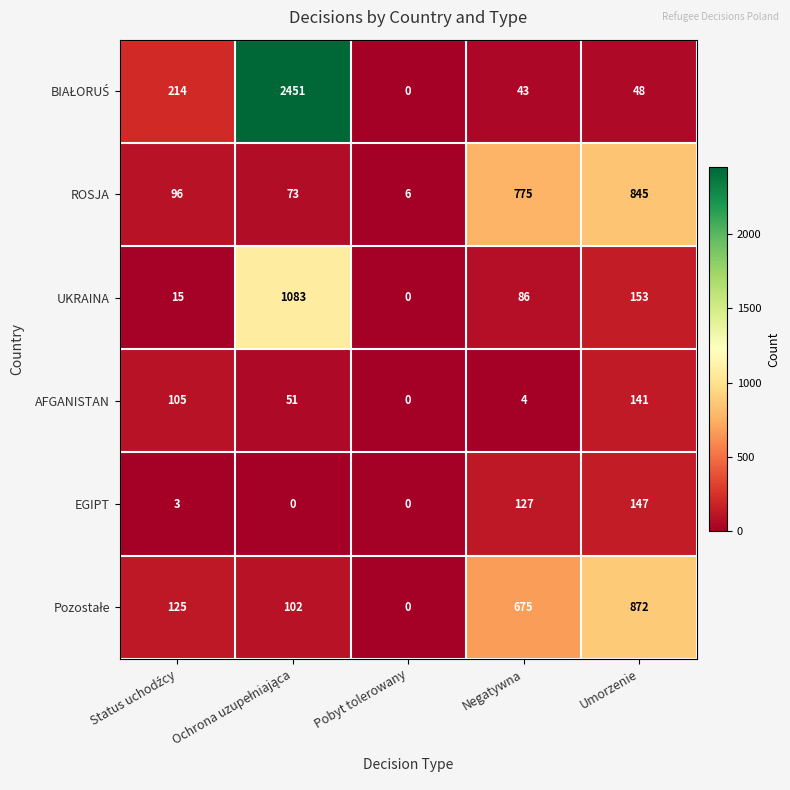

Where is UKRAINA nearest to the value 541?

Umorzenie